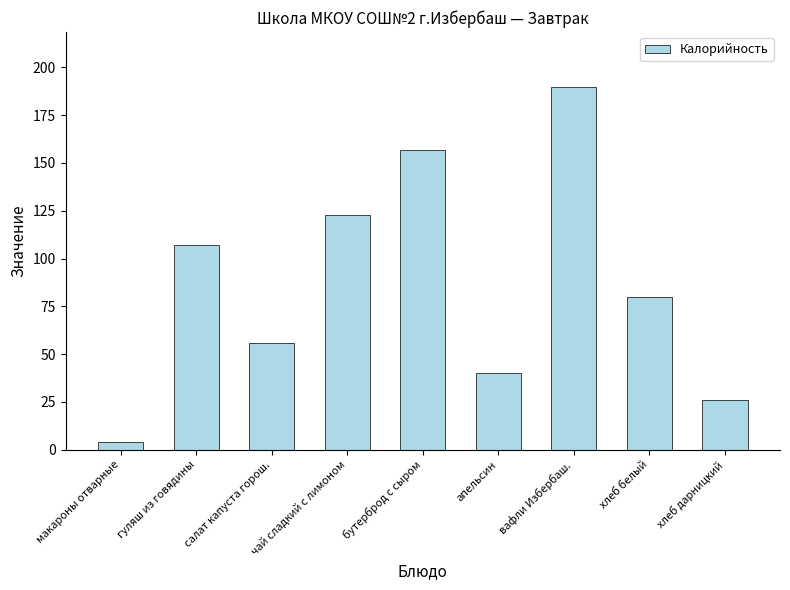

Rank the categories by value from lowest to highest.

макароны отварные, хлеб дарницкий, апельсин, салат капуста горош., хлеб белый, гуляш из говядины, чай сладкий с лимоном, бутерброд с сыром, вафли Избербаш.